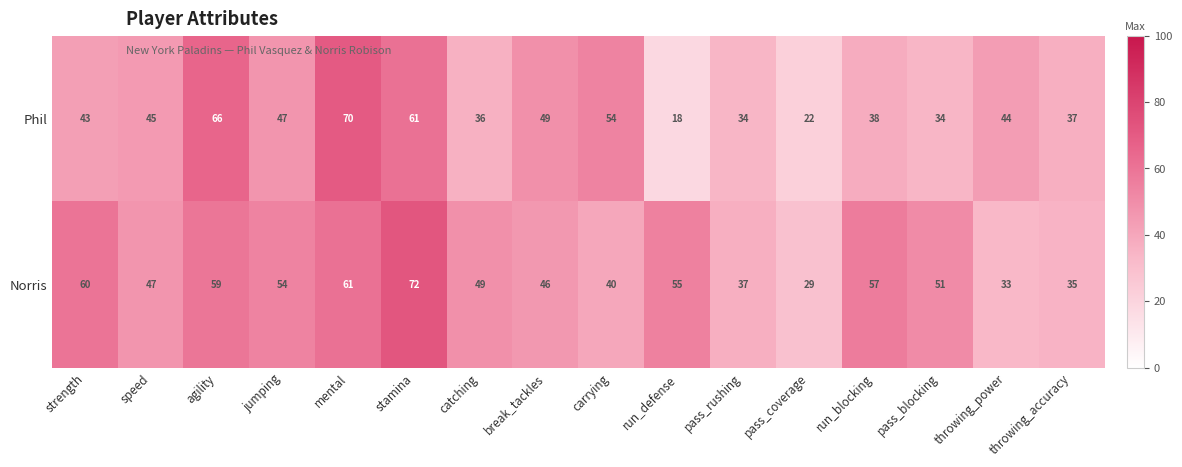

How many categories are shown in the chart?

16